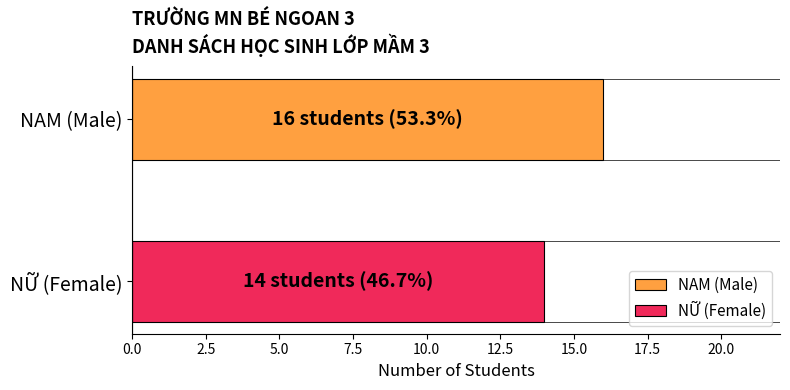

What is the minimum value shown in the chart?

14